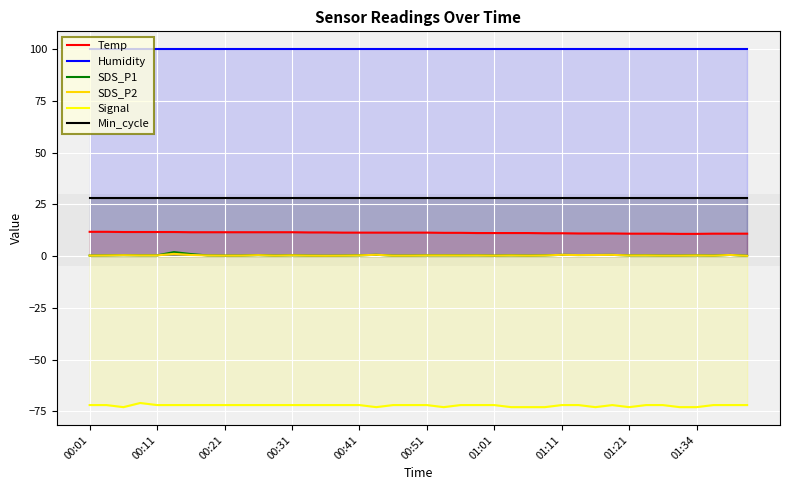

What is the value of the Temp point at the 23rd from the left?

11.2